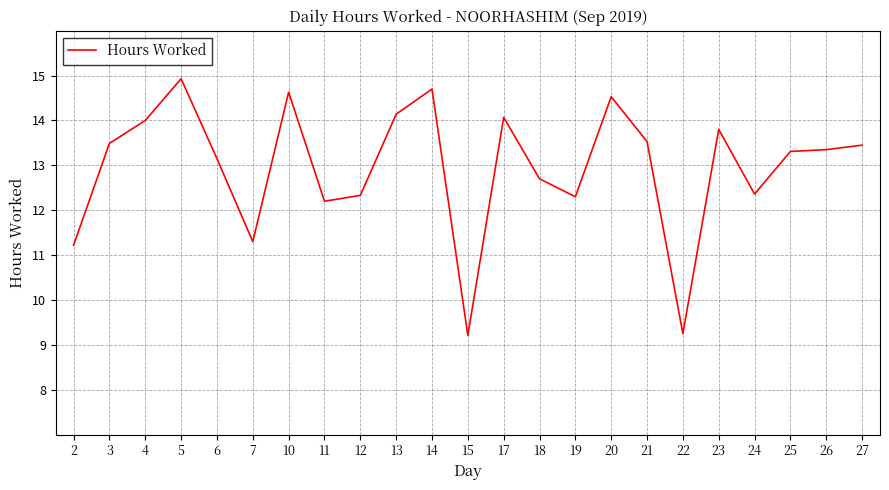

What is the minimum value shown in the chart?

9.2